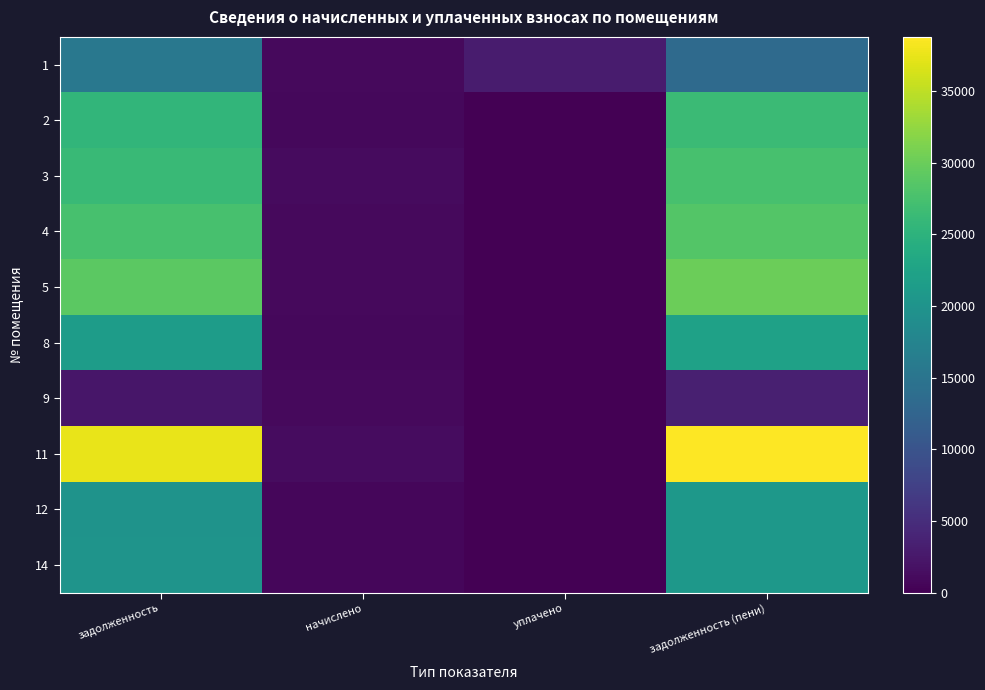

Reading left to right, transcribe all the data shown in this chart.

1: задолженность=15457.5	начислено=914.6	уплачено=3000.0	задолженность (пени)=13372.2
2: задолженность=25465.3	начислено=905.8	уплачено=0.0	задолженность (пени)=26371.1
3: задолженность=26275.2	начислено=1168.6	уплачено=0.0	задолженность (пени)=27443.8
4: задолженность=27462.6	начислено=976.8	уплачено=0.0	задолженность (пени)=28439.4
5: задолженность=28964.5	начислено=1033.6	уплачено=0.0	задолженность (пени)=29998.1
8: задолженность=21470.8	начислено=763.7	уплачено=0.0	задолженность (пени)=22234.4
9: задолженность=2417.4	начислено=944.8	уплачено=0.0	задолженность (пени)=3362.3
11: задолженность=37449.0	начислено=1332.0	уплачено=0.0	задолженность (пени)=38781.0
12: задолженность=19972.8	начислено=710.4	уплачено=0.0	задолженность (пени)=20683.2
14: задолженность=20022.7	начислено=712.2	уплачено=0.0	задолженность (пени)=20734.9